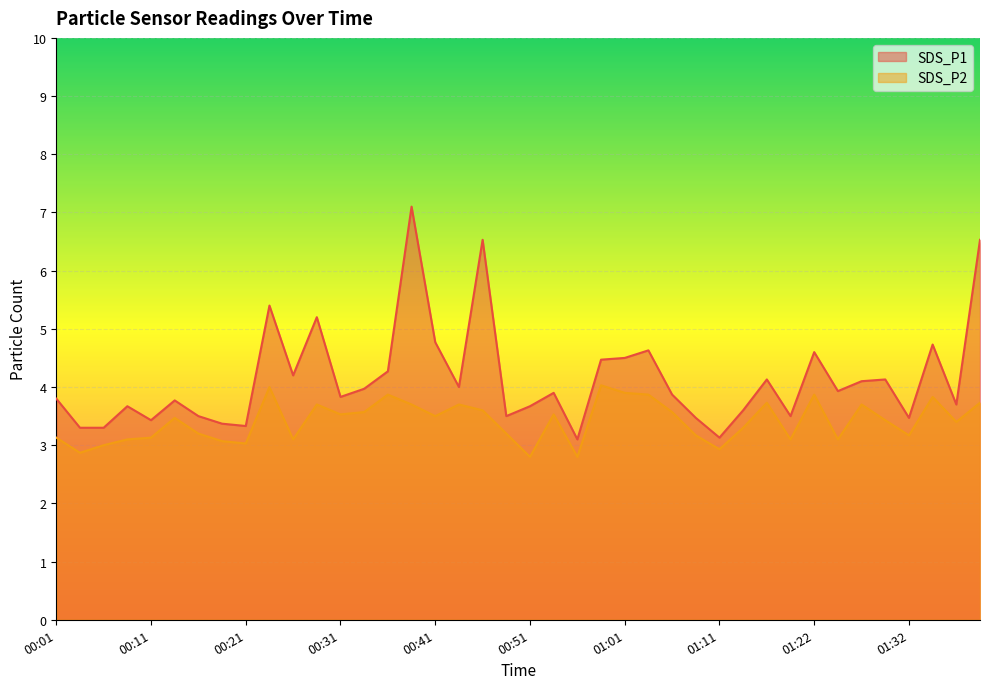

What is the difference between the SDS_P1 values at 01:11 and 00:09?

0.5